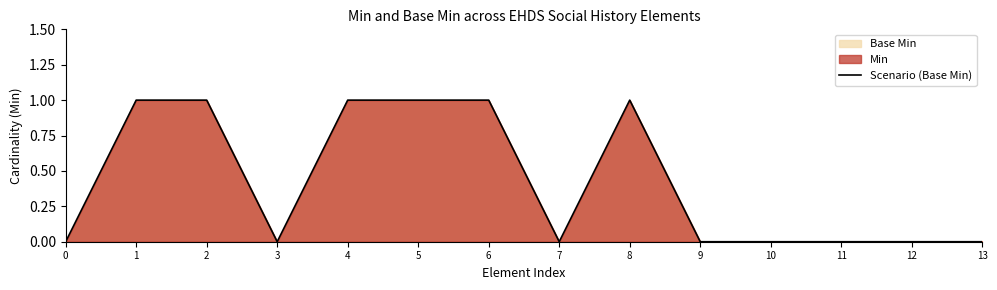

How many data points are above 0?

6